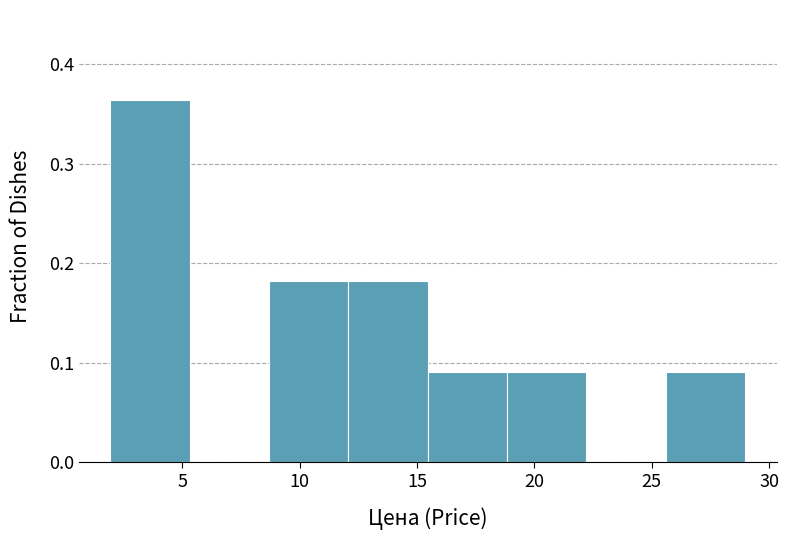

What is the height of the bar covering 25.5 to 29.0 on the x-axis? Neither the bar edges nor the heights are printed on the chart, so give them approximately, as read against the axes.

0.09